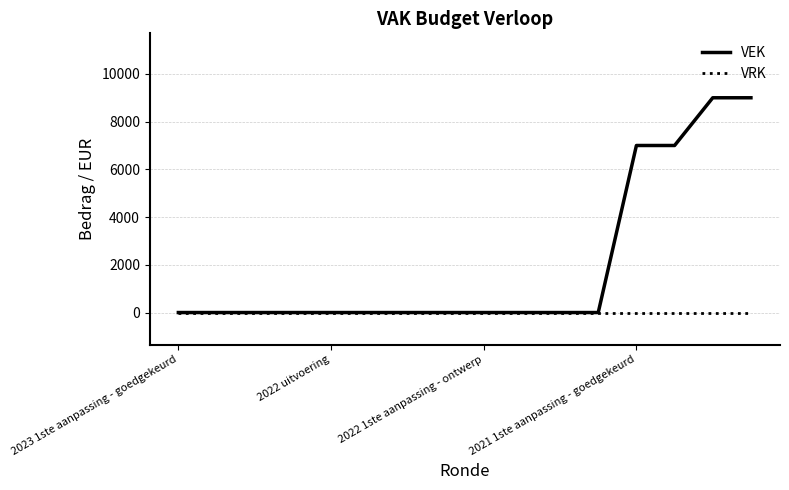

What is the sum of all VEK values?

32000